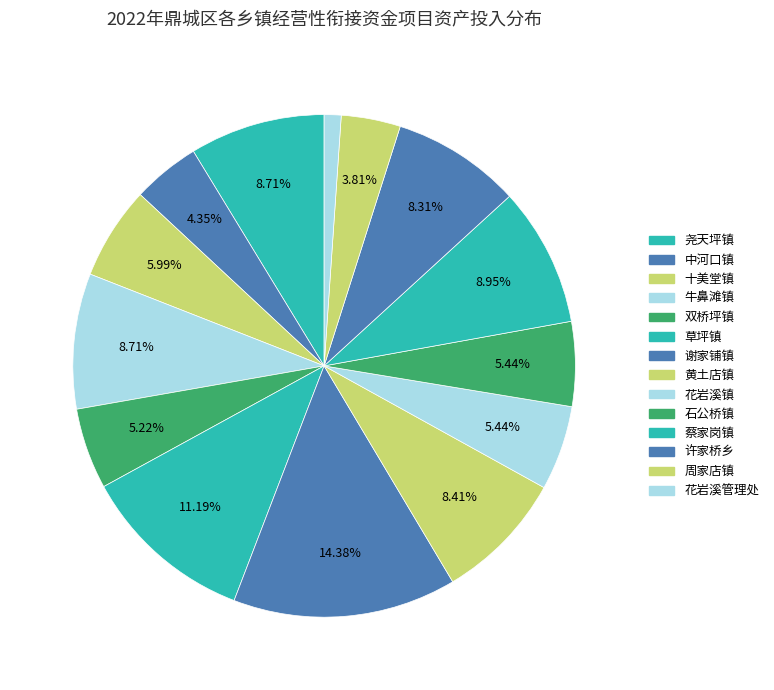

Count the number of slices in the pie.

14